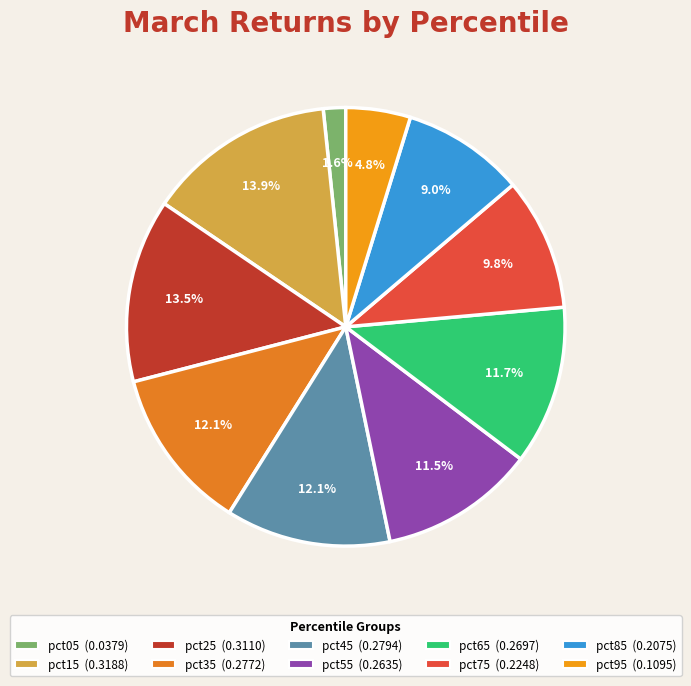

Combined, what portion of the pie is pct75 and pct45?

21.9%